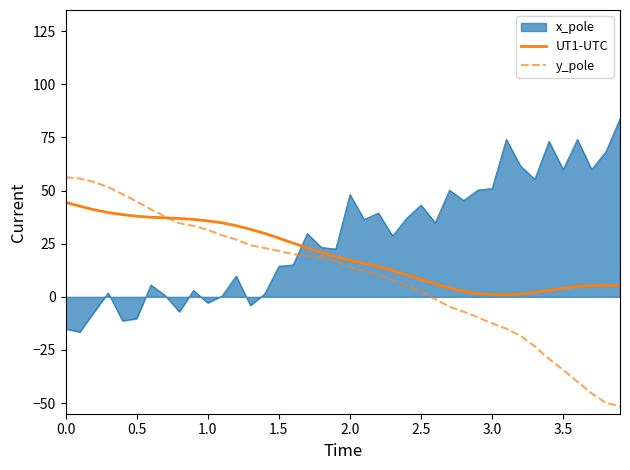

What is the difference between the second highest and minimum values in the UT1-UTC series?

41.7